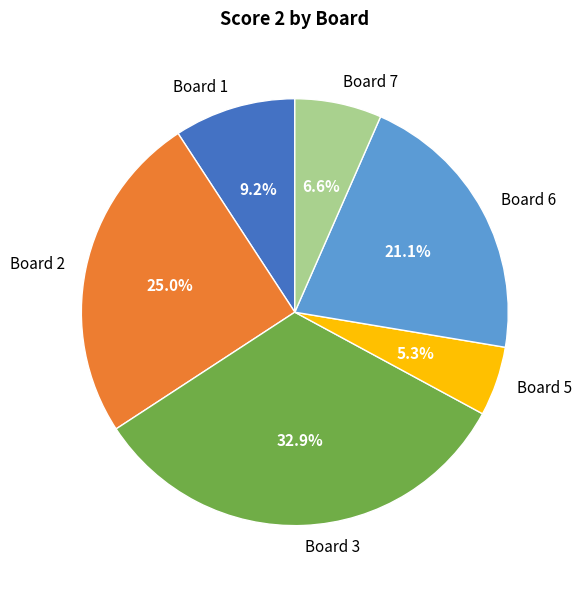

Is there any slice that represents more than half of the pie?

No